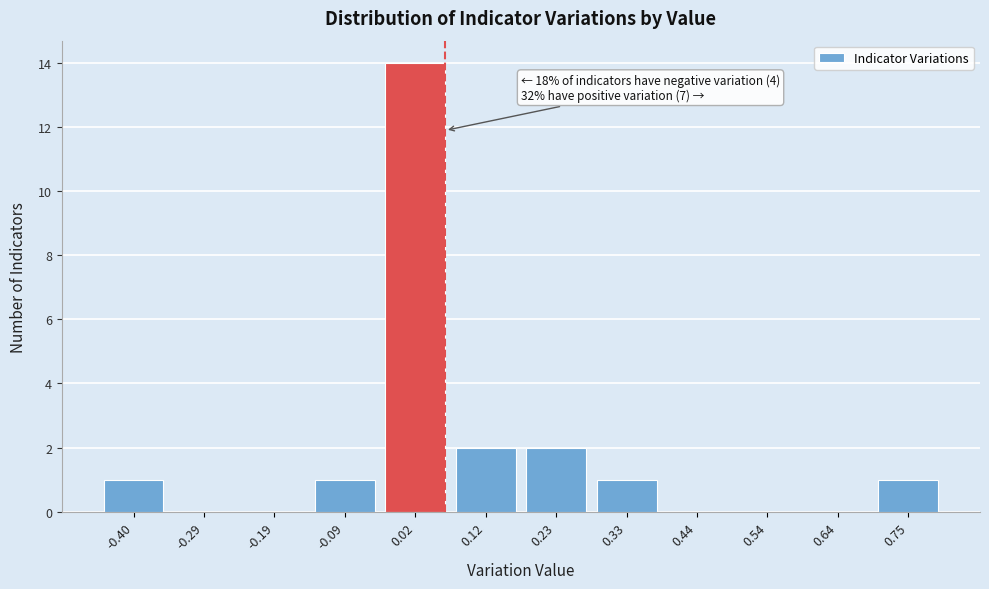

Reading left to right, list all the values displayed in this chart.

-0.40=1	-0.29=0	-0.19=0	-0.09=1	0.02=14	0.12=2	0.23=2	0.33=1	0.44=0	0.54=0	0.64=0	0.75=1